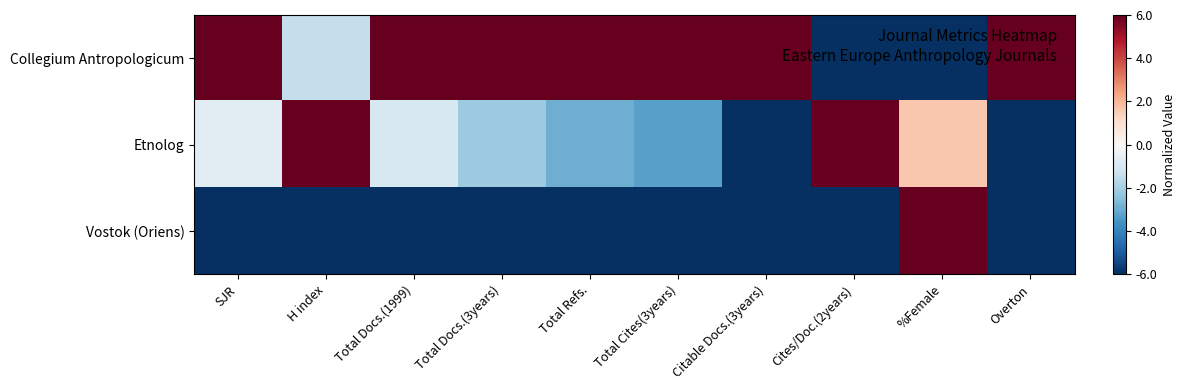

Reading left to right, extract all data points from this chart.

Collegium Antropologicum: SJR=6.0	H index=-1.4	Total Docs.(1999)=6.0	Total Docs.(3years)=6.0	Total Refs.=6.0	Total Cites(3years)=6.0	Citable Docs.(3years)=6.0	Cites/Doc.(2years)=-6.0	%Female=-6.0	Overton=6.0
Etnolog: SJR=-0.6	H index=6.0	Total Docs.(1999)=-0.9	Total Docs.(3years)=-2.2	Total Refs.=-2.9	Total Cites(3years)=-3.2	Citable Docs.(3years)=-6.0	Cites/Doc.(2years)=6.0	%Female=1.6	Overton=-6.0
Vostok (Oriens): SJR=-6.0	H index=-6.0	Total Docs.(1999)=-6.0	Total Docs.(3years)=-6.0	Total Refs.=-6.0	Total Cites(3years)=-6.0	Citable Docs.(3years)=-6.0	Cites/Doc.(2years)=-6.0	%Female=6.0	Overton=-6.0